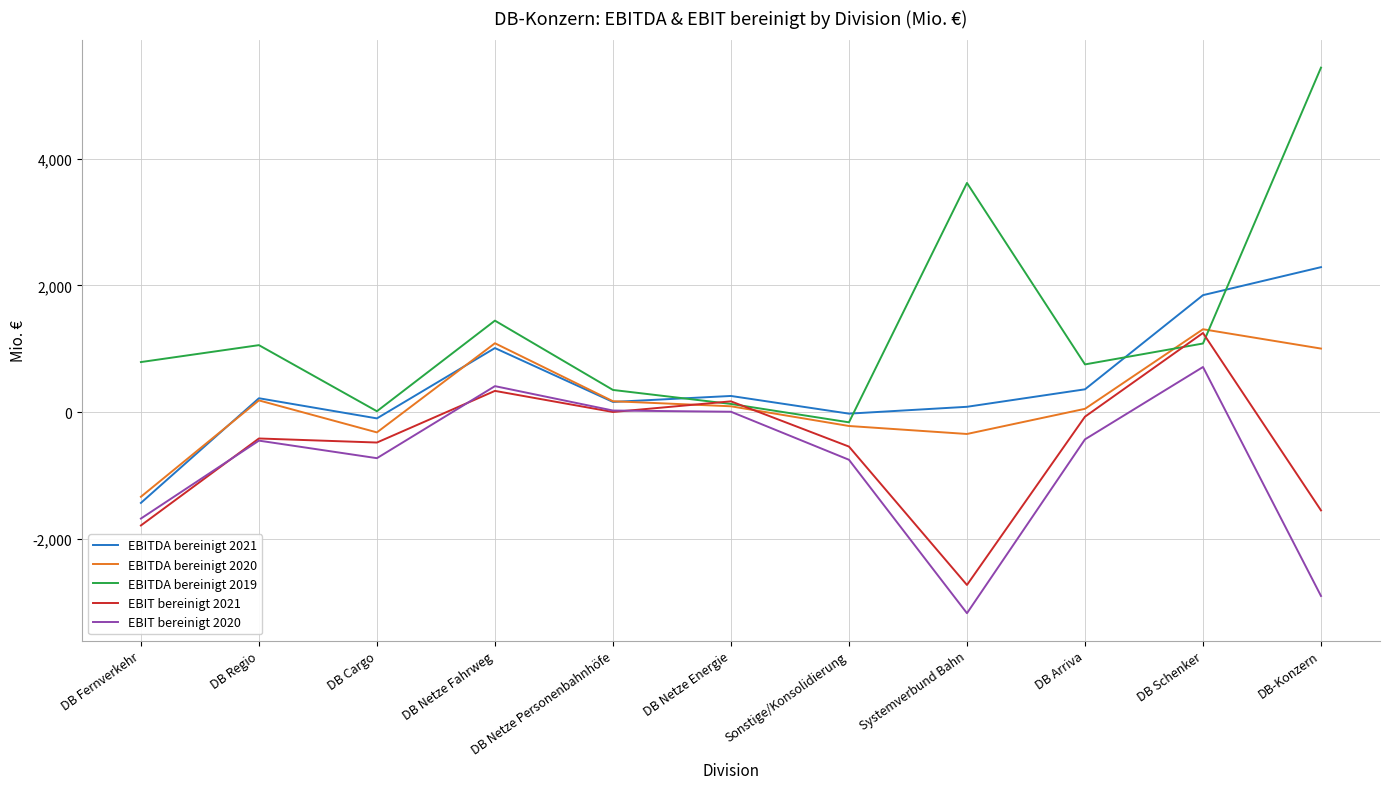

What is the sum of all EBITDA bereinigt 2019 values?

14502